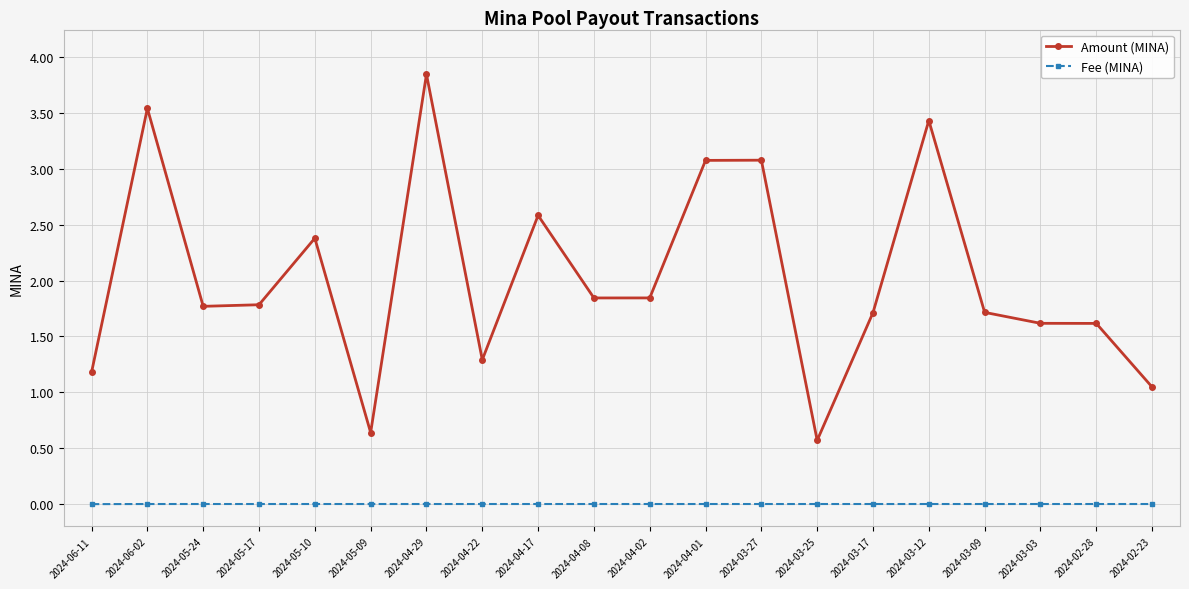

Rank the series by their average value, from highest to lowest.

Amount (MINA), Fee (MINA)